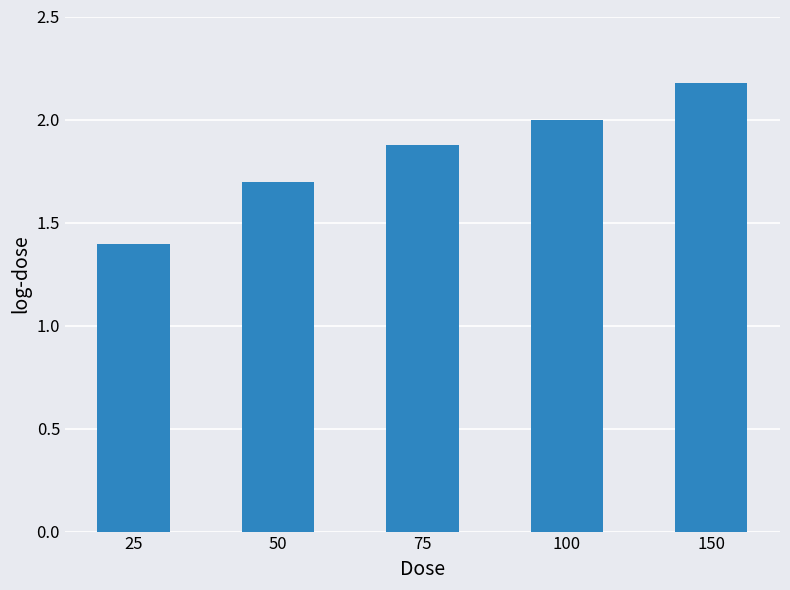

List the labels in order of value, smallest first.

25, 50, 75, 100, 150